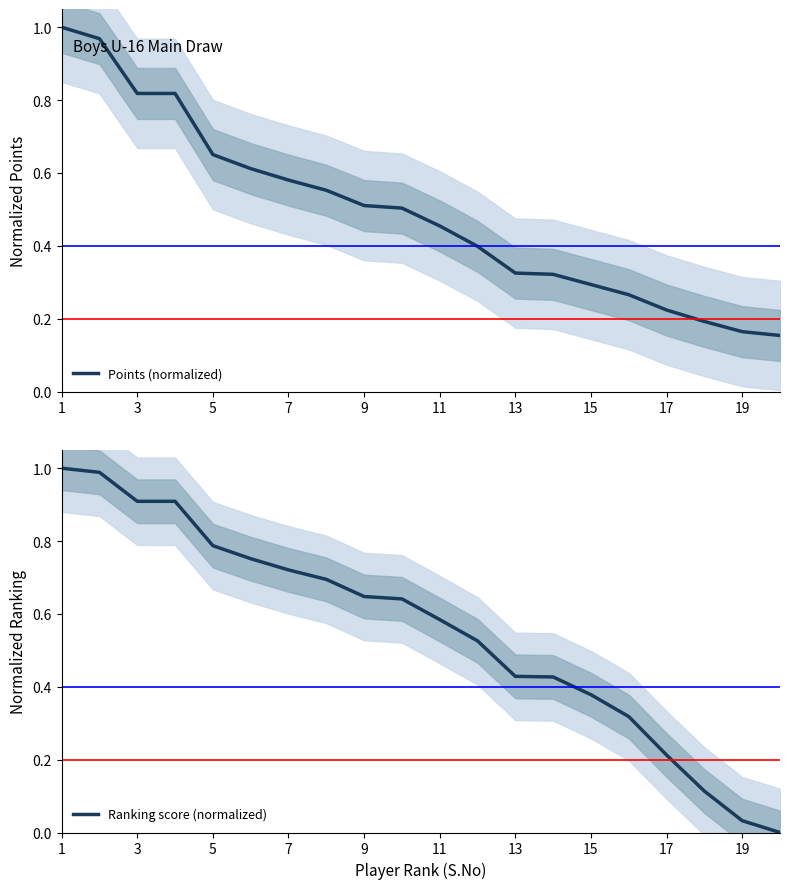

The Points (normalized) series shows 0.1 at 19. True or false?

False